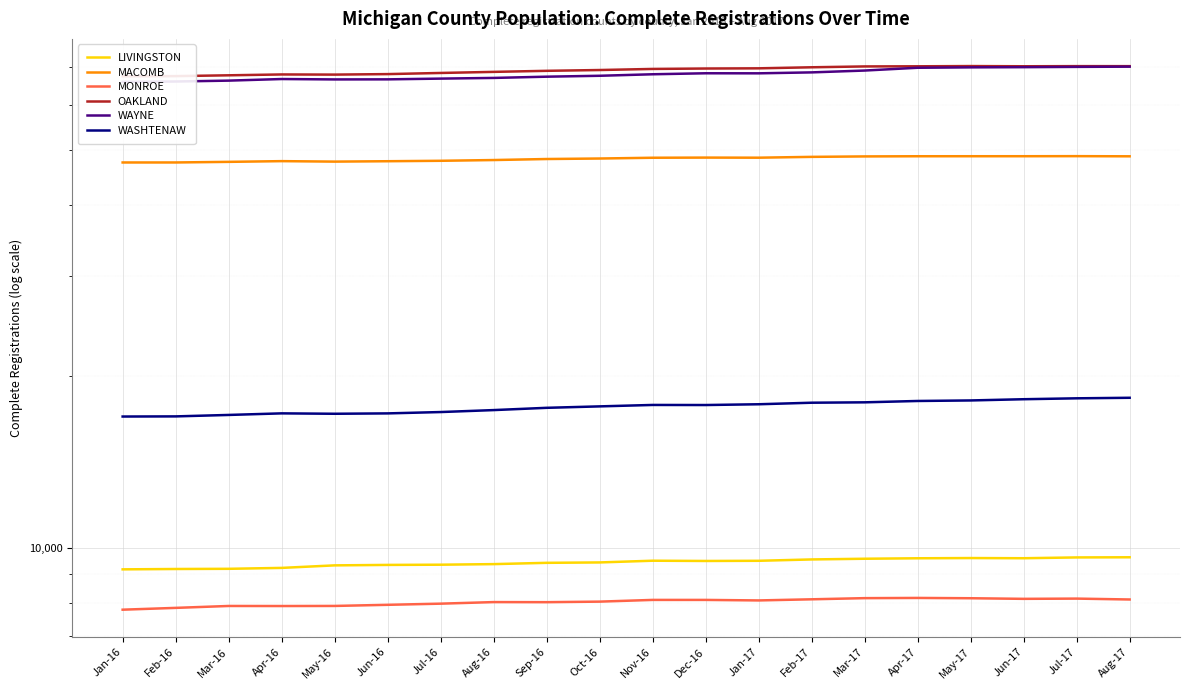

At which category does MACOMB reach its first local valley?

May-16